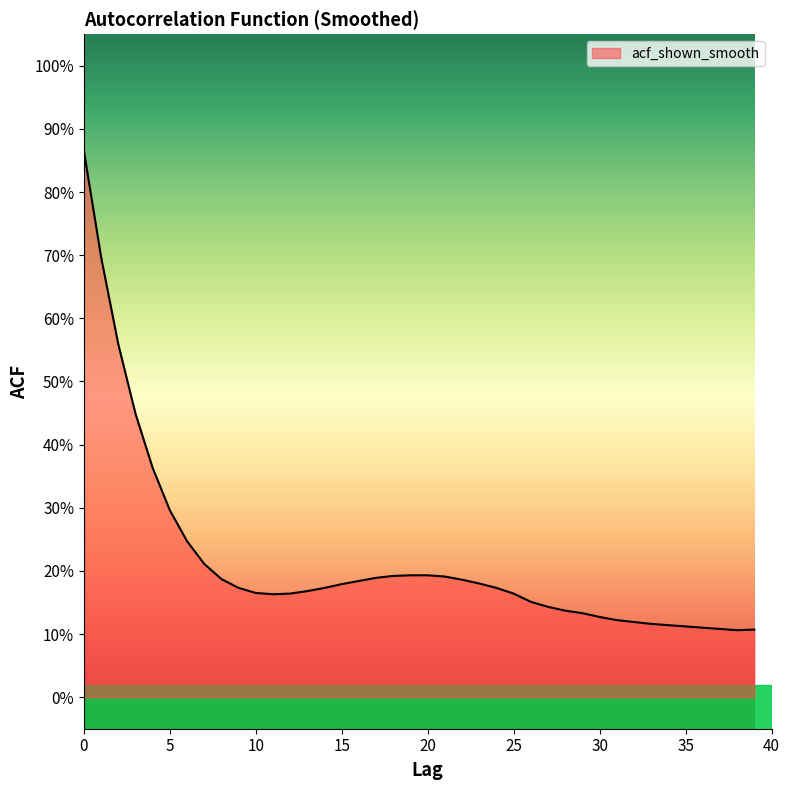

Does the chart display data point markers on the line(s)?

No